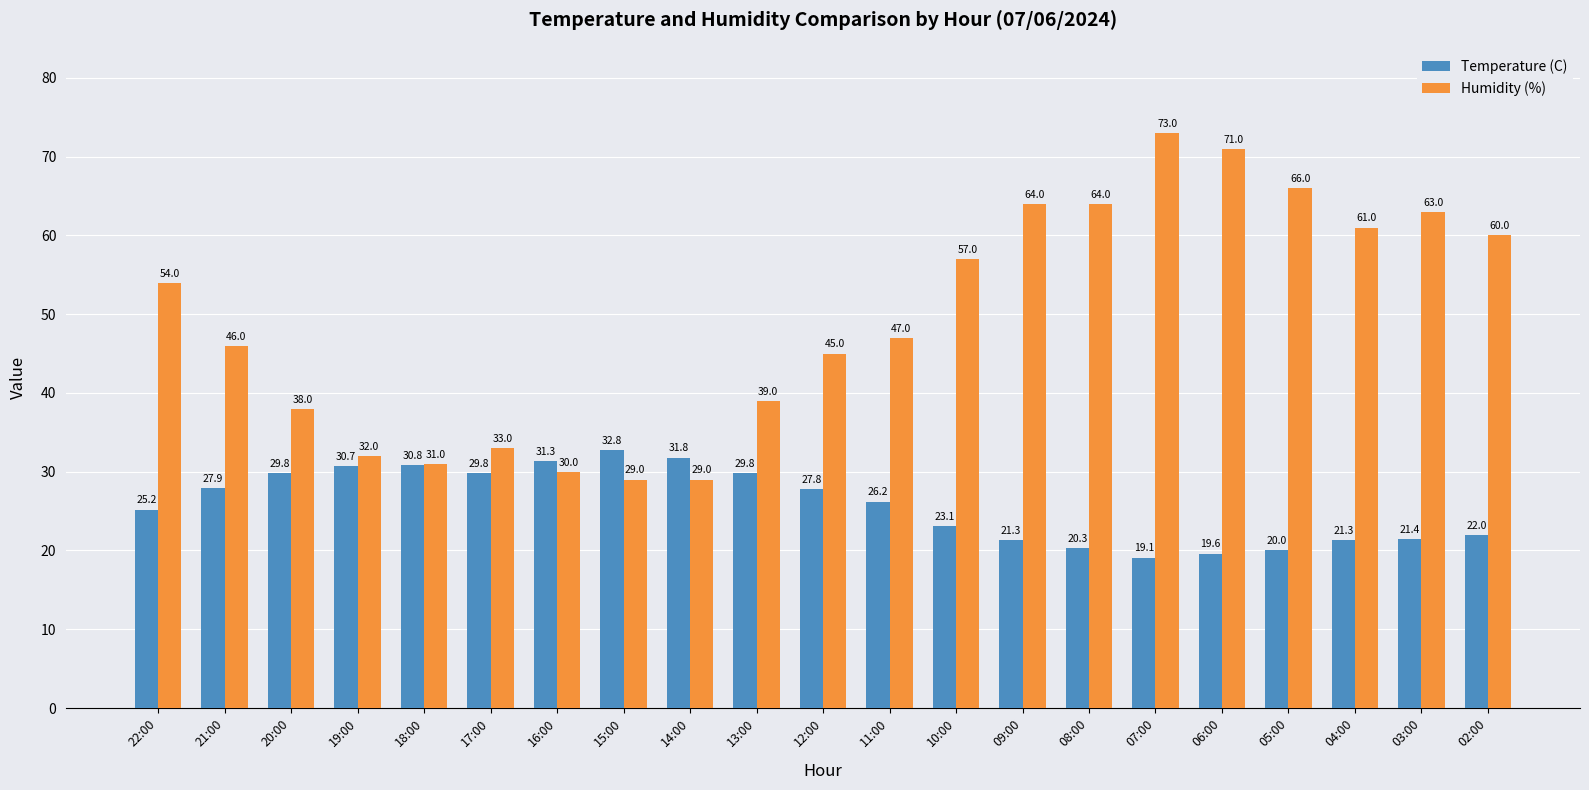

At which category is the sum across all series the highest?

07:00